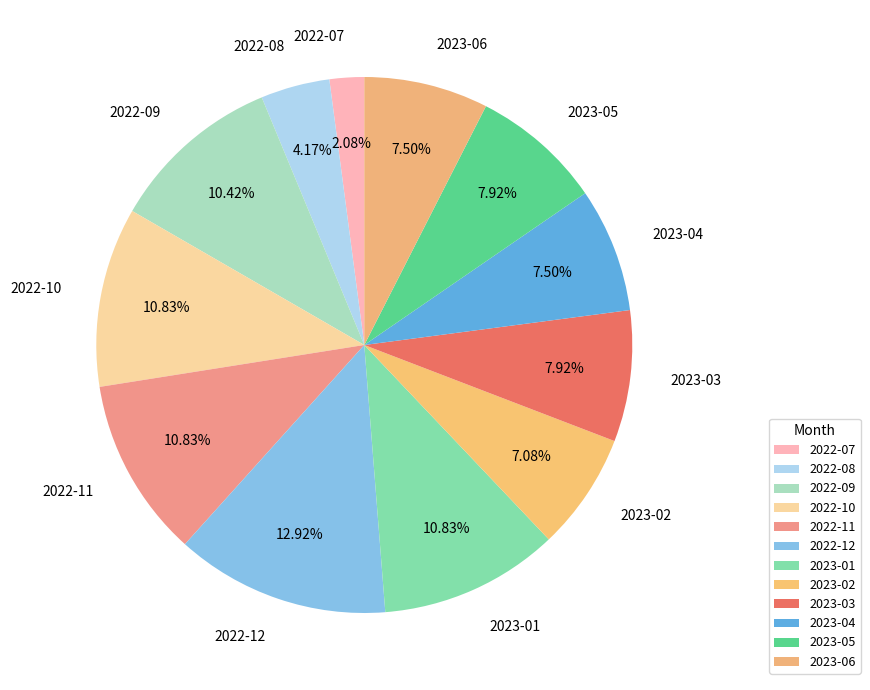

Combined, do 2023-03 and 2022-10 account for over 50%?

No